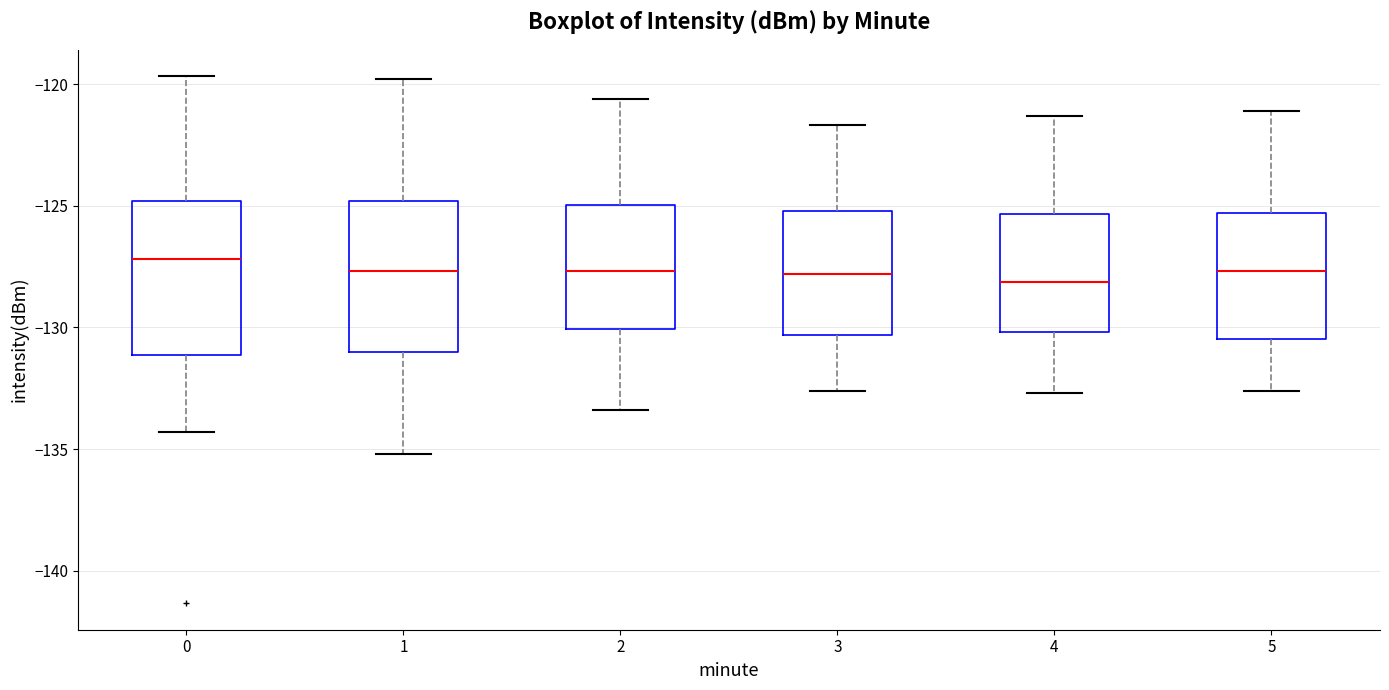

Which box has the highest median line?

0